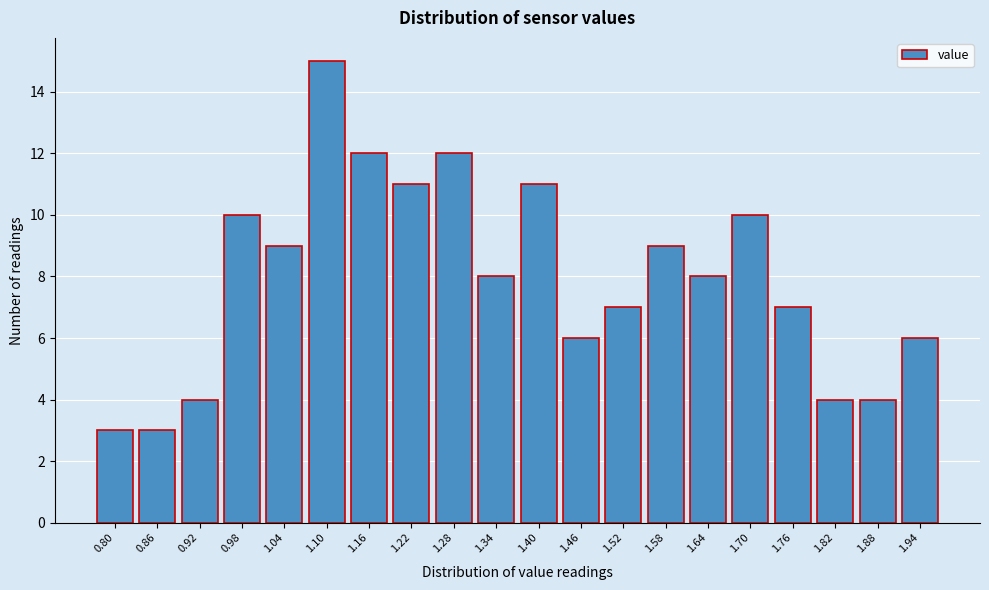

Reading left to right, extract all data points from this chart.

3	3	4	10	9	15	12	11	12	8	11	6	7	9	8	10	7	4	4	6